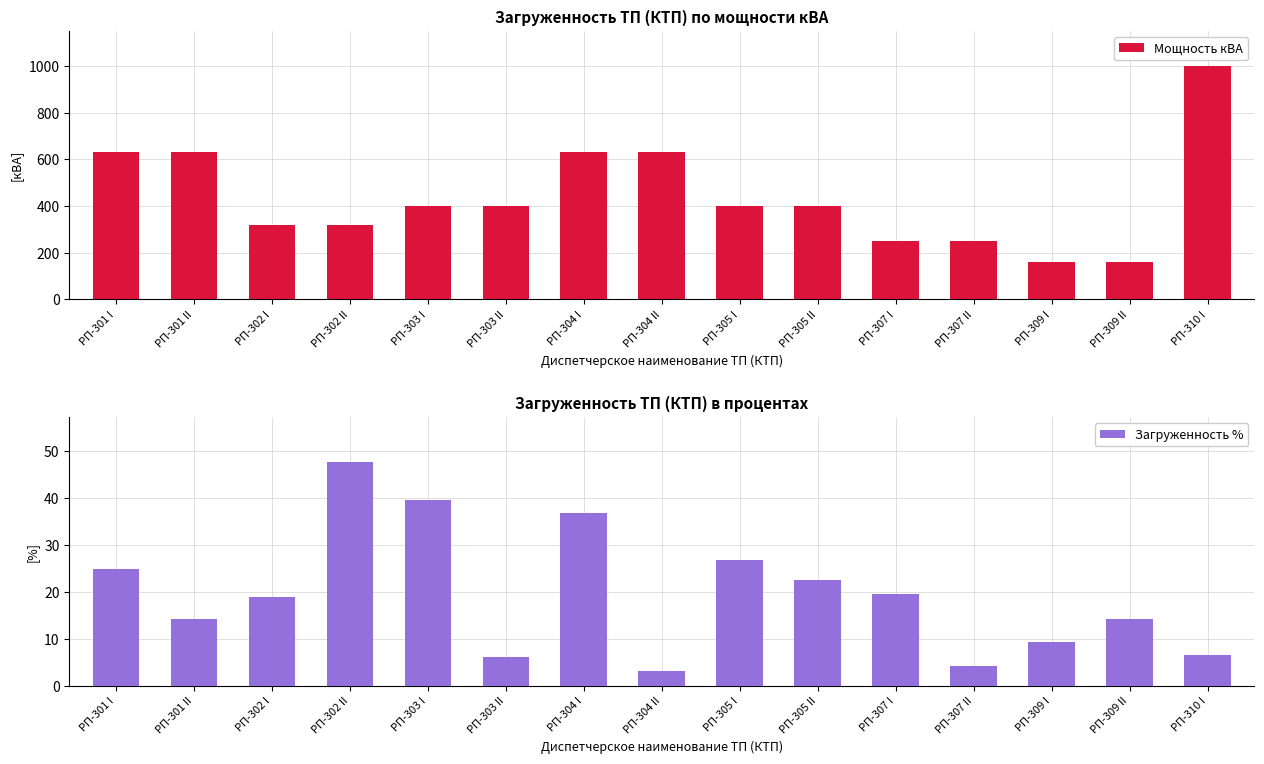

The Загруженность % series shows 36.7 at РП-304 I. True or false?

True